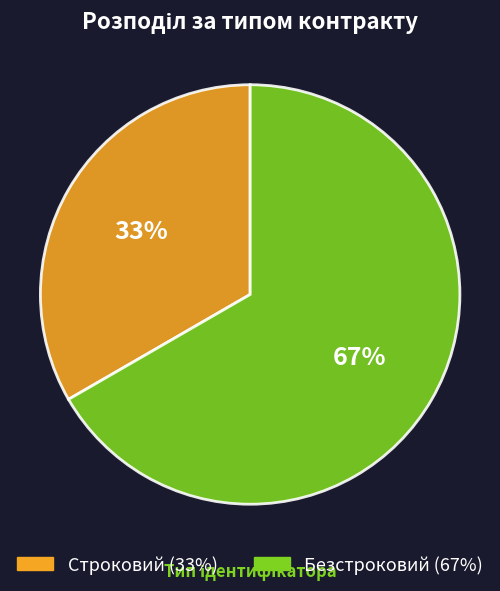

To the nearest percent, what is the average slice percentage?

50%